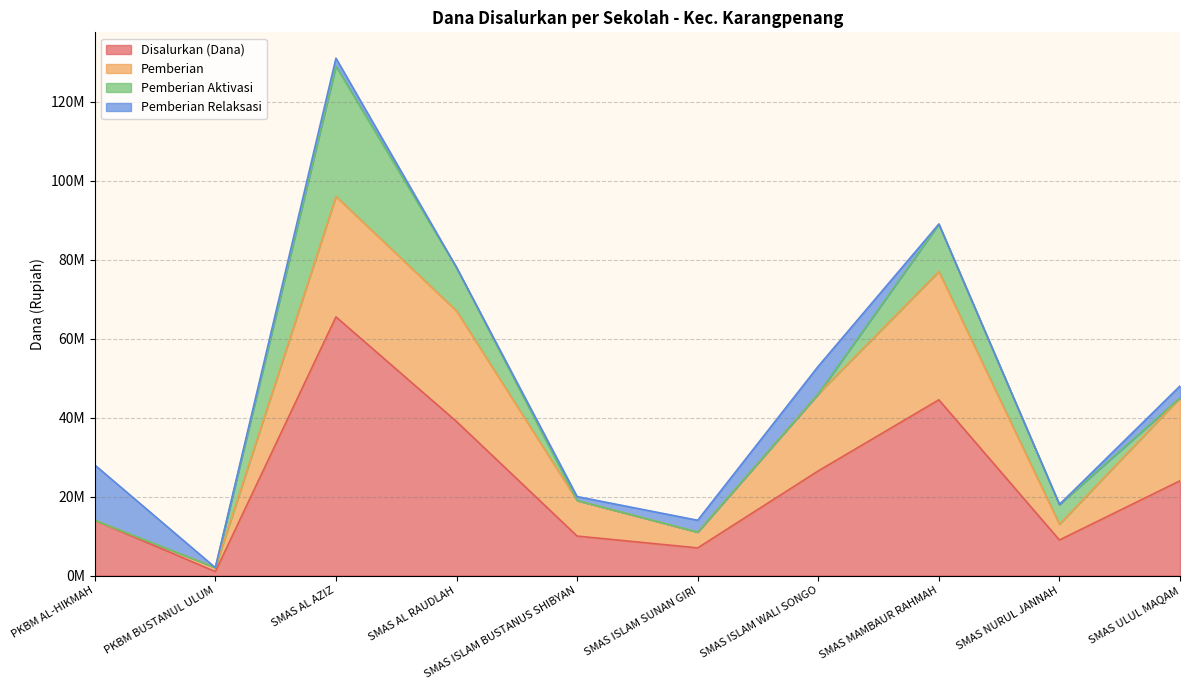

At which label is Pemberian Aktivasi closest to 16500000?

SMAS MAMBAUR RAHMAH